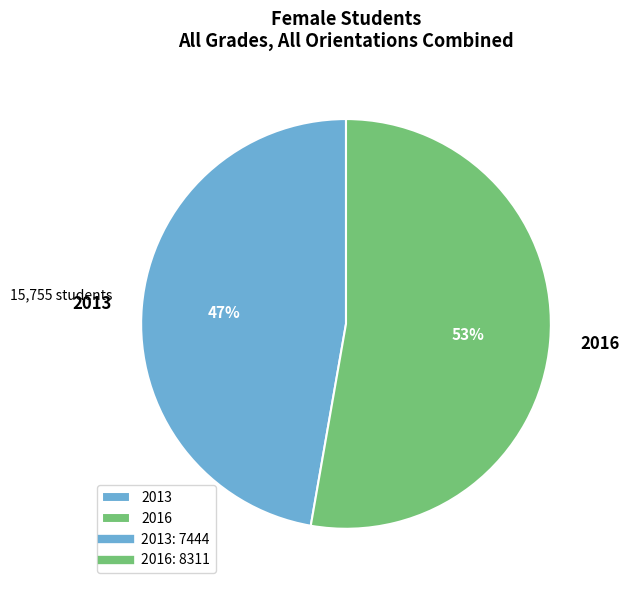

What is the majority slice?

2016